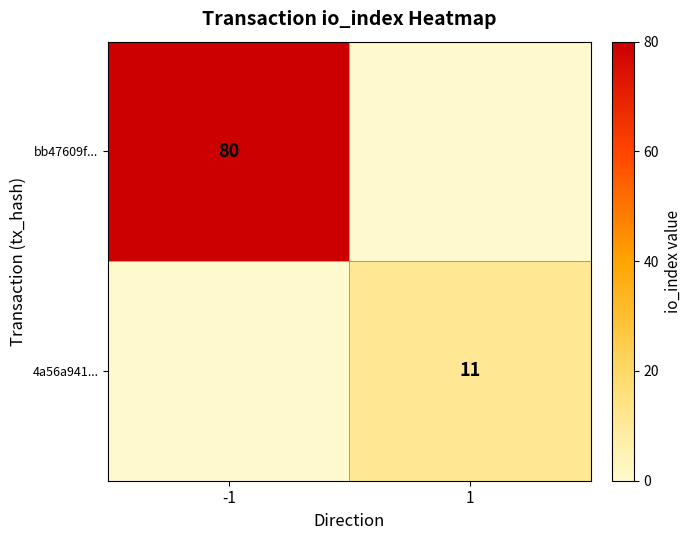

Is it true that bb47609f... equals 115 at -1?

False